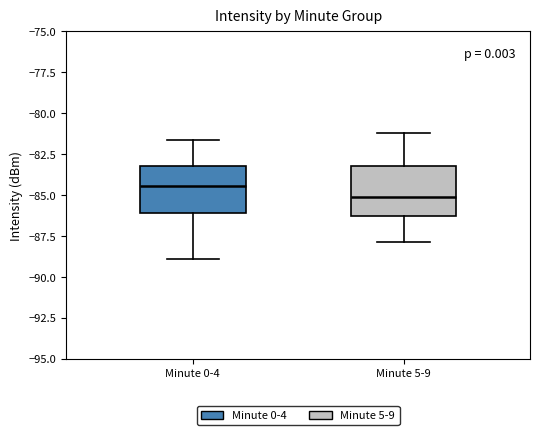

Reading left to right, transcribe this box plot: for each box, give where its median line is, the range the box spans, and where its two whiskers end, as read against the y-axis. The values are not printed on the chart, so give them approximately, as read against the axis.

Minute 0-4: median -84.5, box -86.0 to -83.0, whiskers -89.0 to -81.5
Minute 5-9: median -85.0, box -86.5 to -83.0, whiskers -88.0 to -81.0